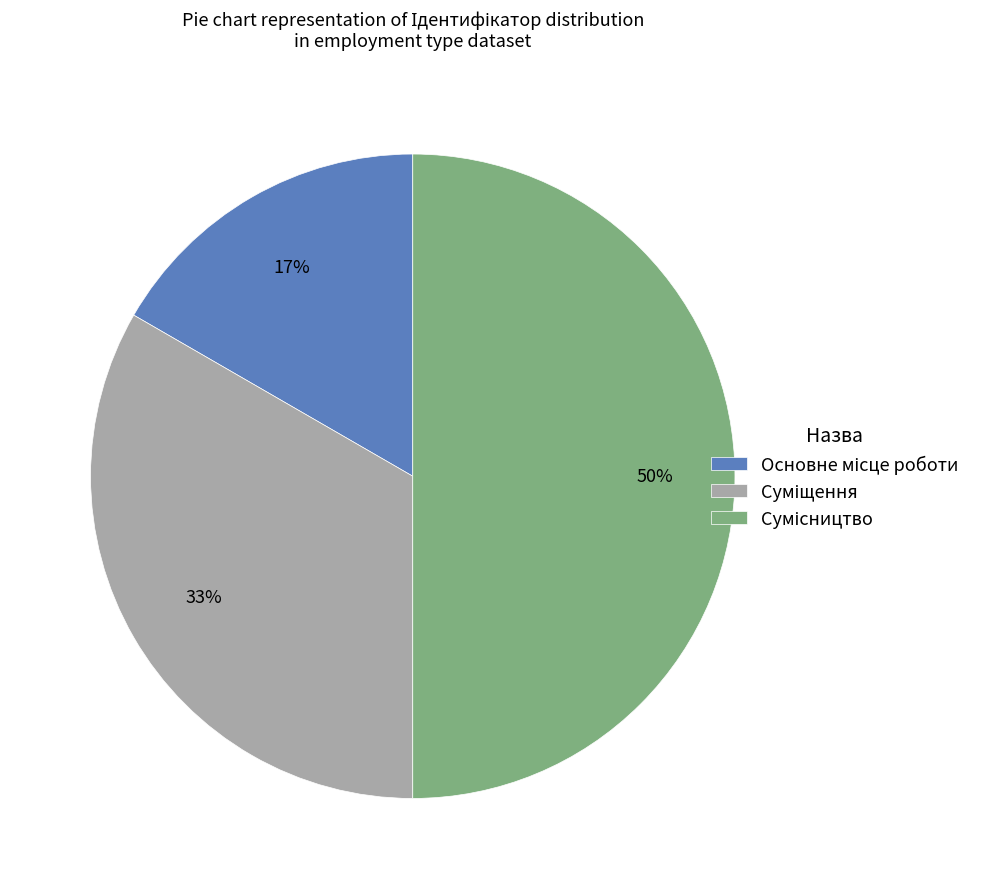

To the nearest percent, what is the difference between the largest and smallest slice percentages?

33%